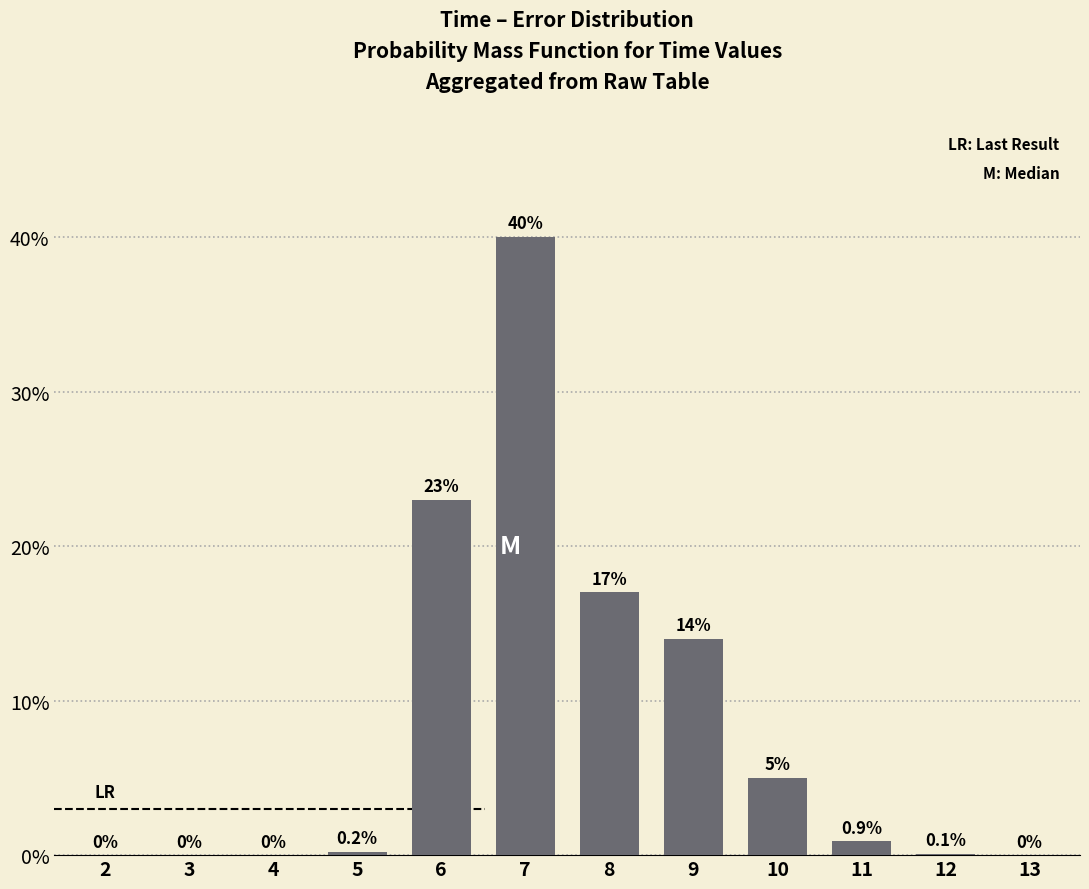

Reading right to left, list all the values displayed in this chart.

13=0.0	12=0.1	11=0.9	10=5.0	9=14.0	8=17.0	7=40.0	6=23.0	5=0.2	4=0.0	3=0.0	2=0.0